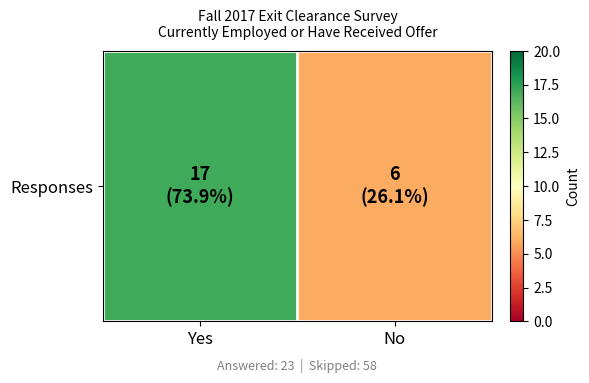

Which label corresponds to the smallest value in the chart?

No